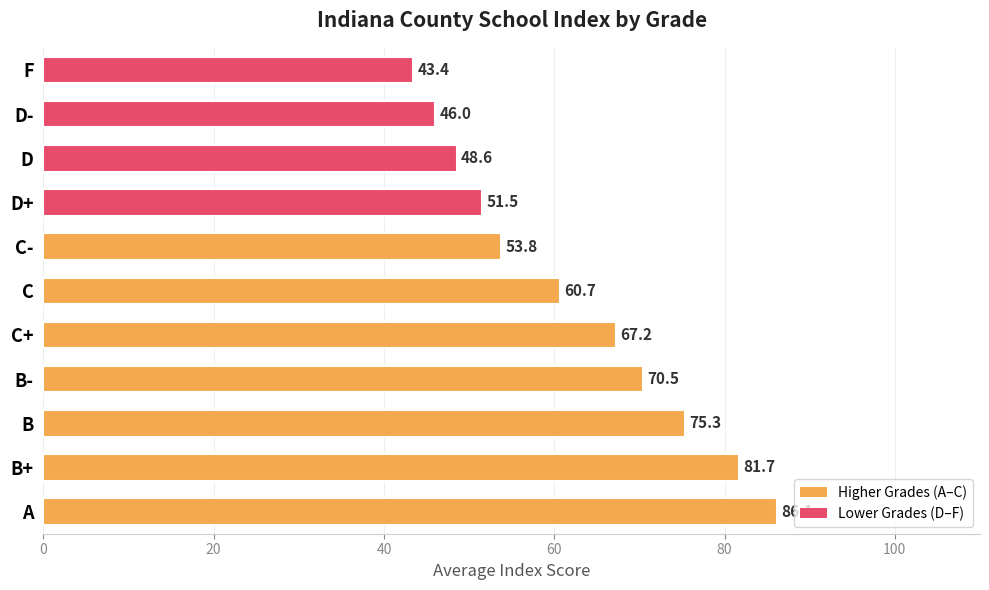

Is it true that the value at D+ is 87.6?

False